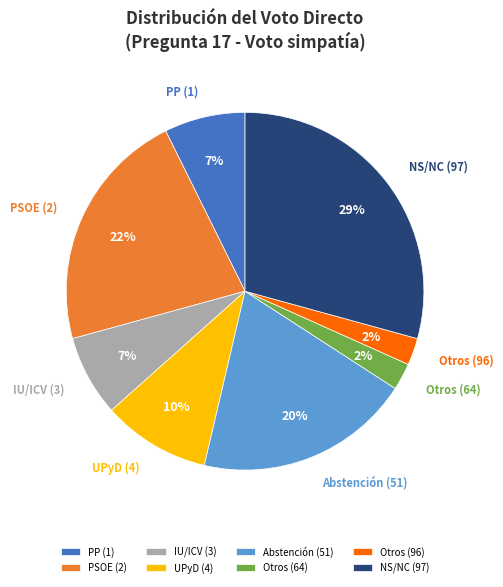

Do PSOE (2) and UPyD (4) together represent more than half of the pie?

No